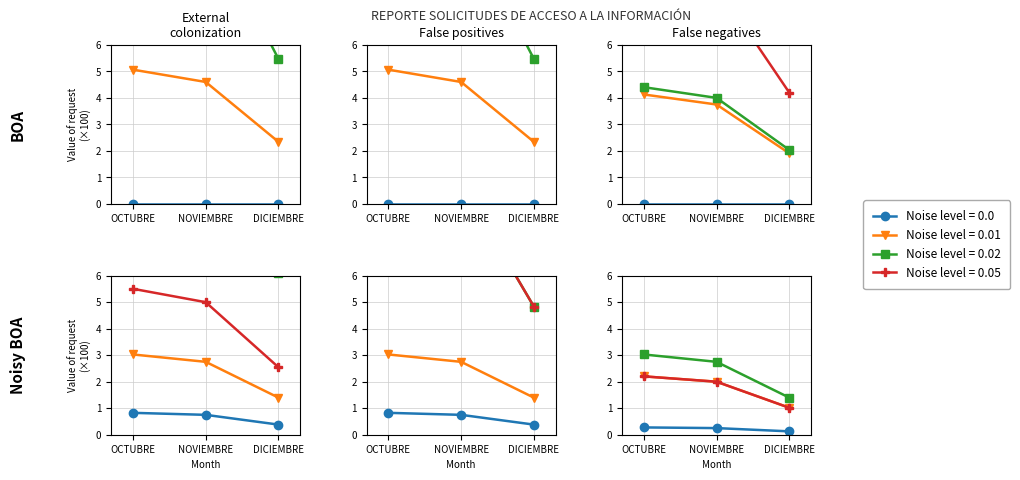

How many data points does each series have?

3